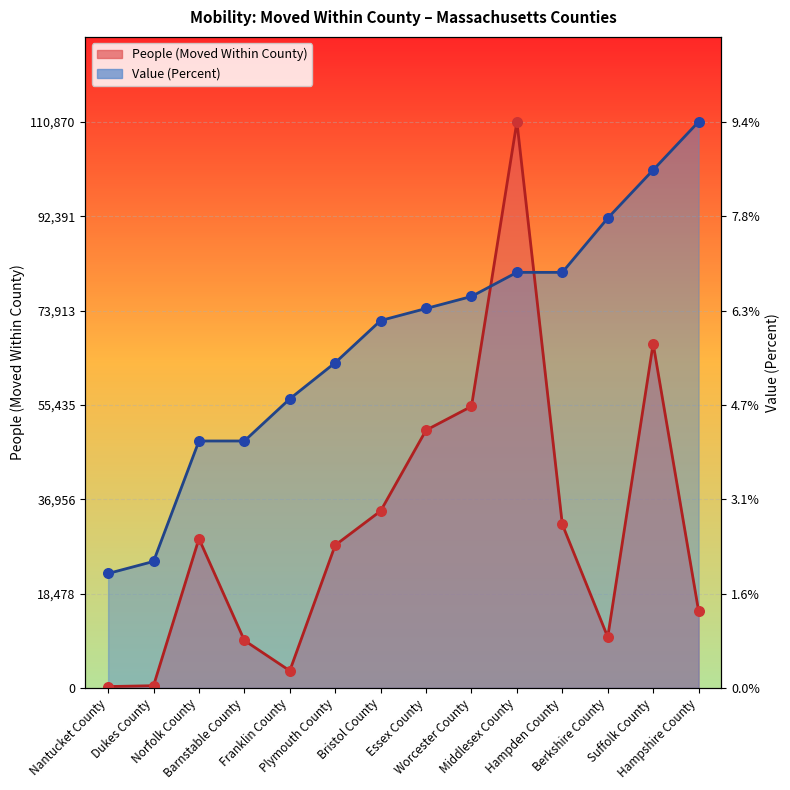

Which series has the widest spread of Y values?

People (Moved Within County)